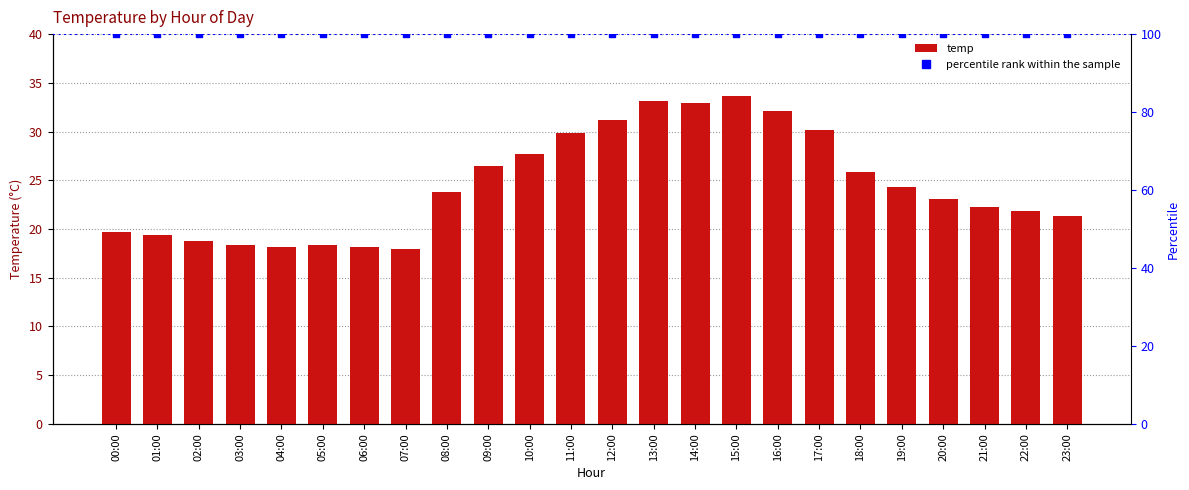

Is the value of temp at 17:00 greater than the value of percentile rank within the sample at 02:00?

No